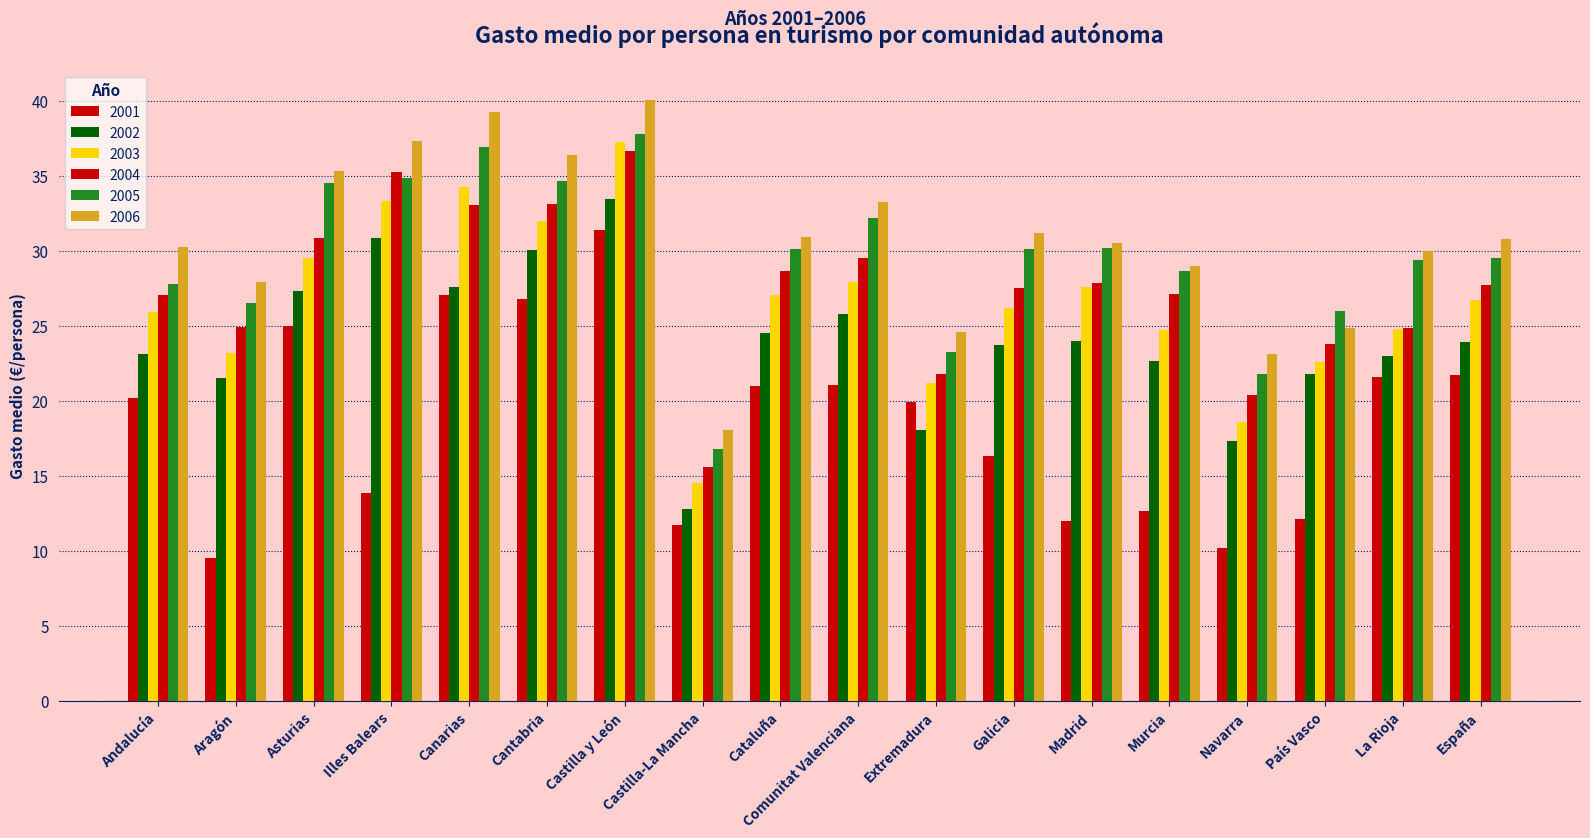

What is the sum of the 2005 values at Asturias and Extremadura?

57.8